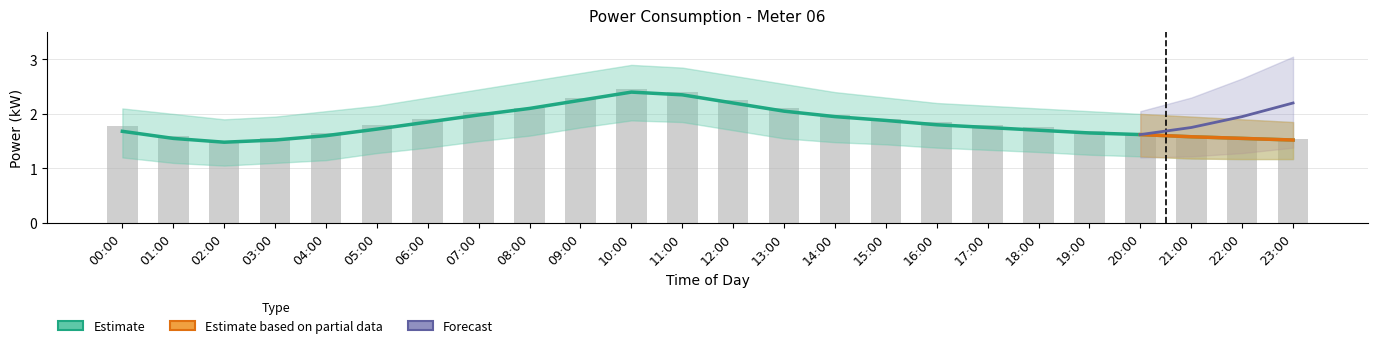

At 08:00, list the series in order from smallest to largest.

power_mean, power_upper